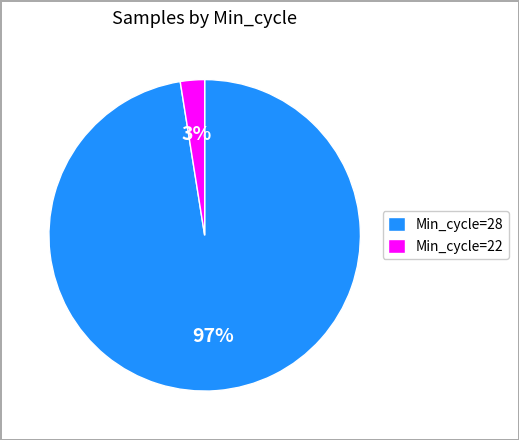

To the nearest percent, what percentage of the pie is Min_cycle=22?

3%